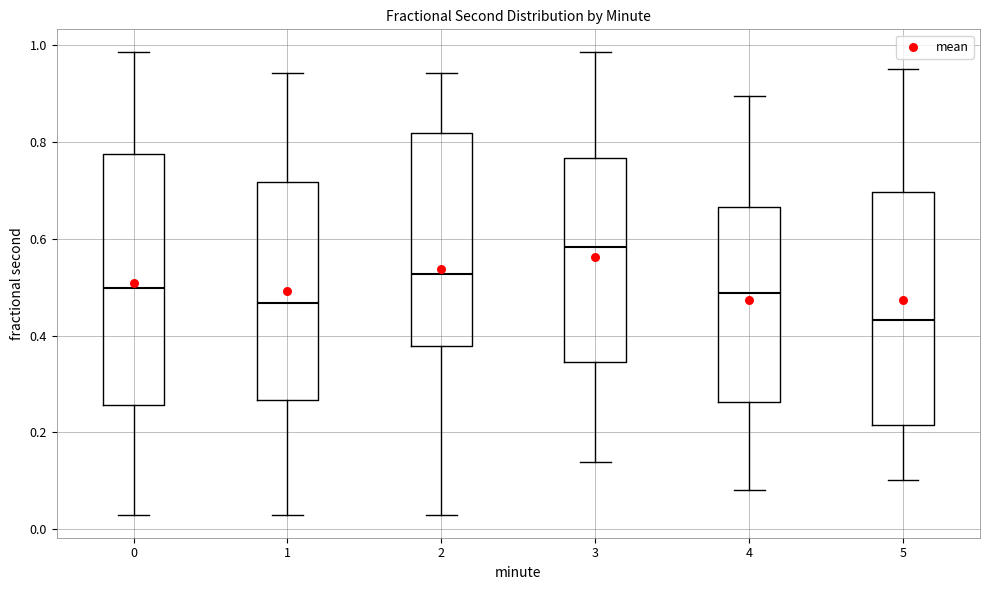

Where is the lower edge of the box at x = 5 on the y-axis? The values are not printed on the chart, so give them approximately, as read against the axis.

0.22